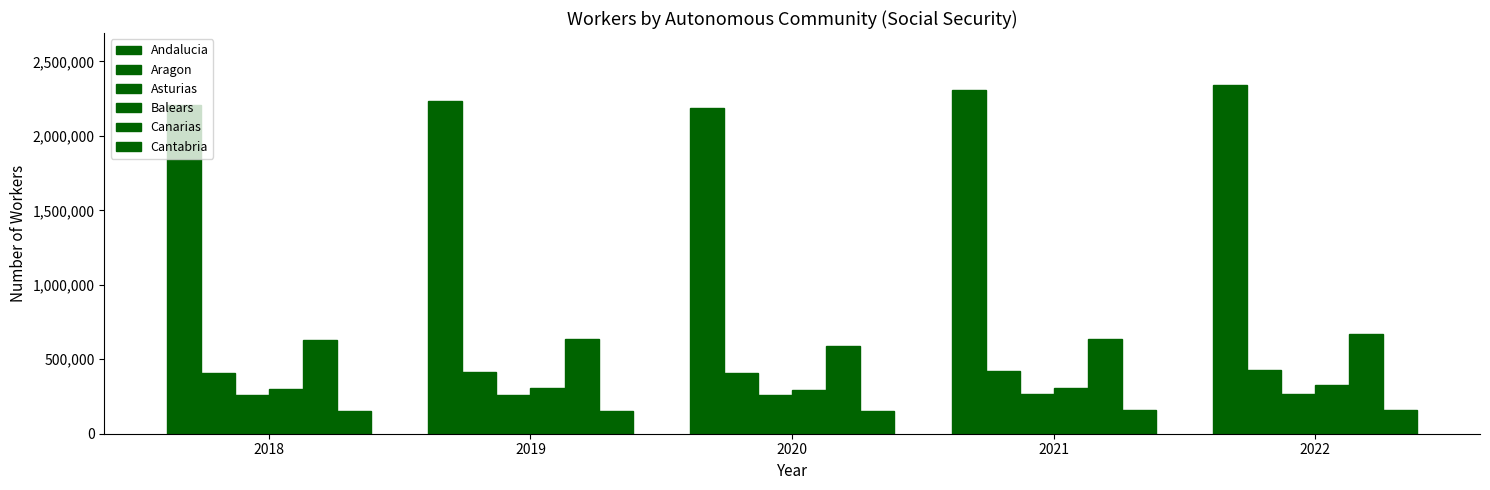

Count the Andalucia values in the range 2209429 to 2306145.

3